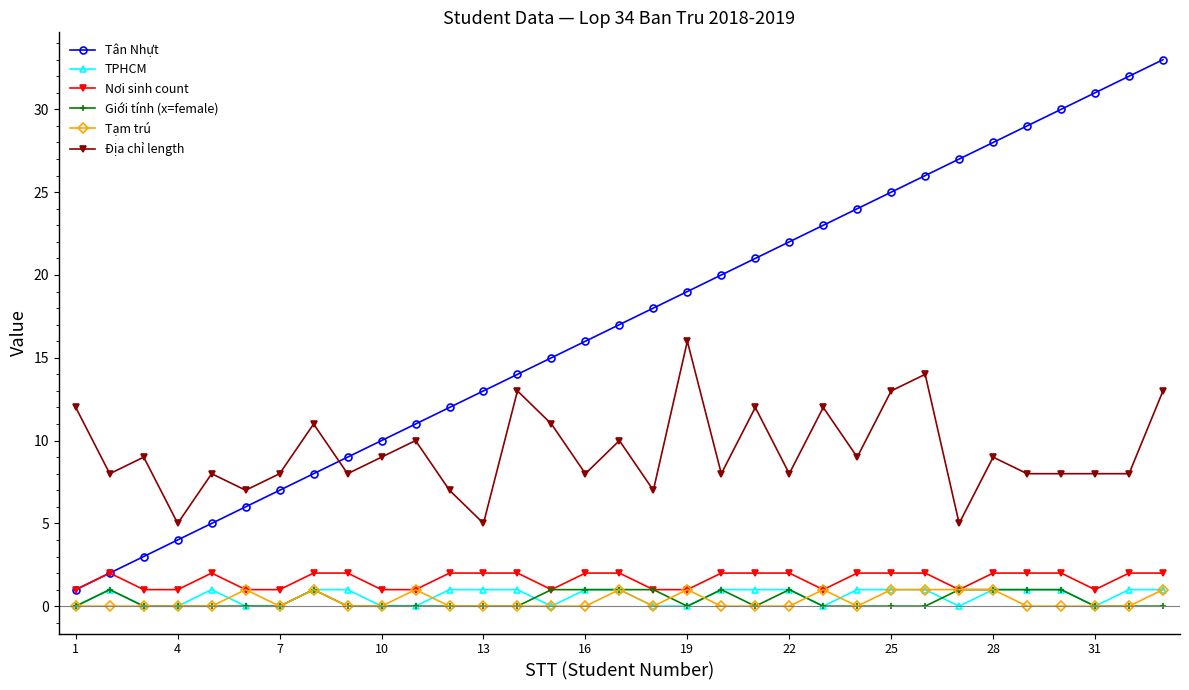

True or false: Tạm trú has more than 1 points higher than both neighbors.

True